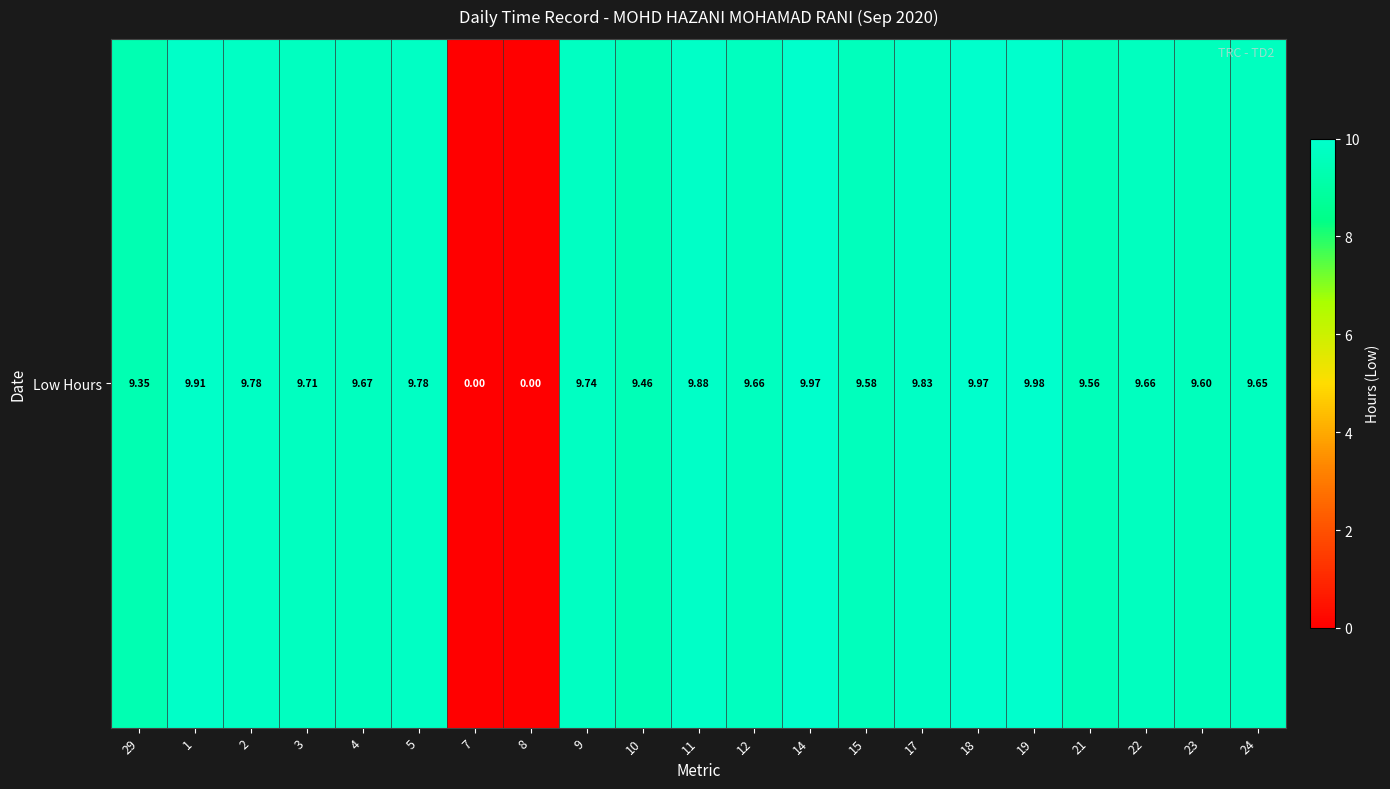

What is the average value?

8.8